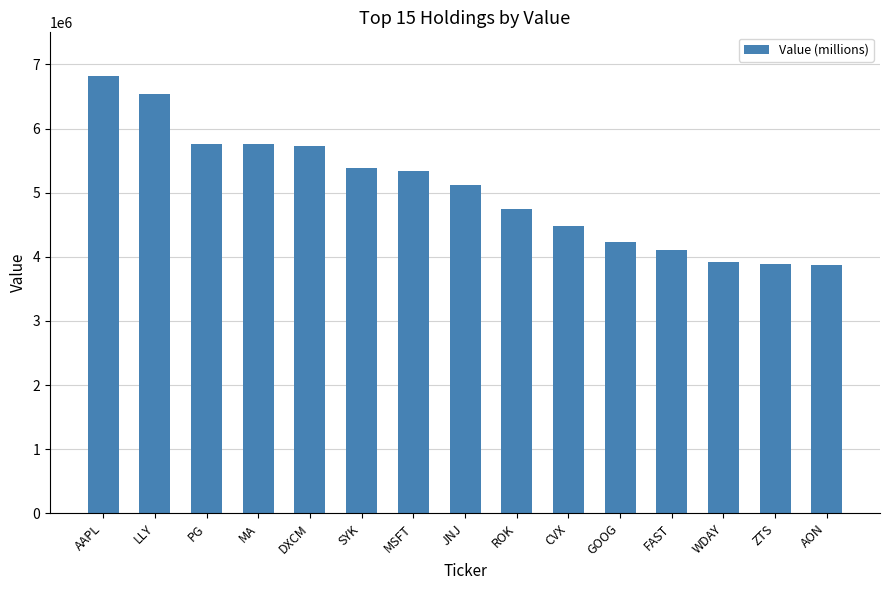

The chart shows a value of 6126429 at CVX. True or false?

False